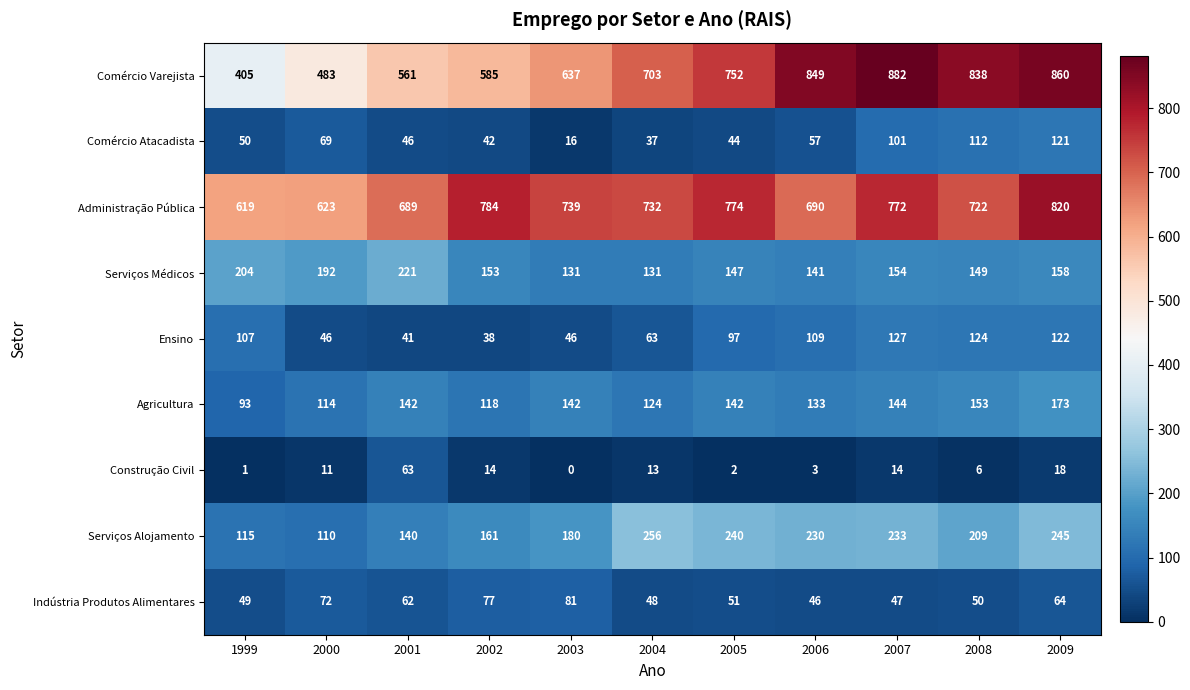

At which category is the sum across all series the highest?

2009